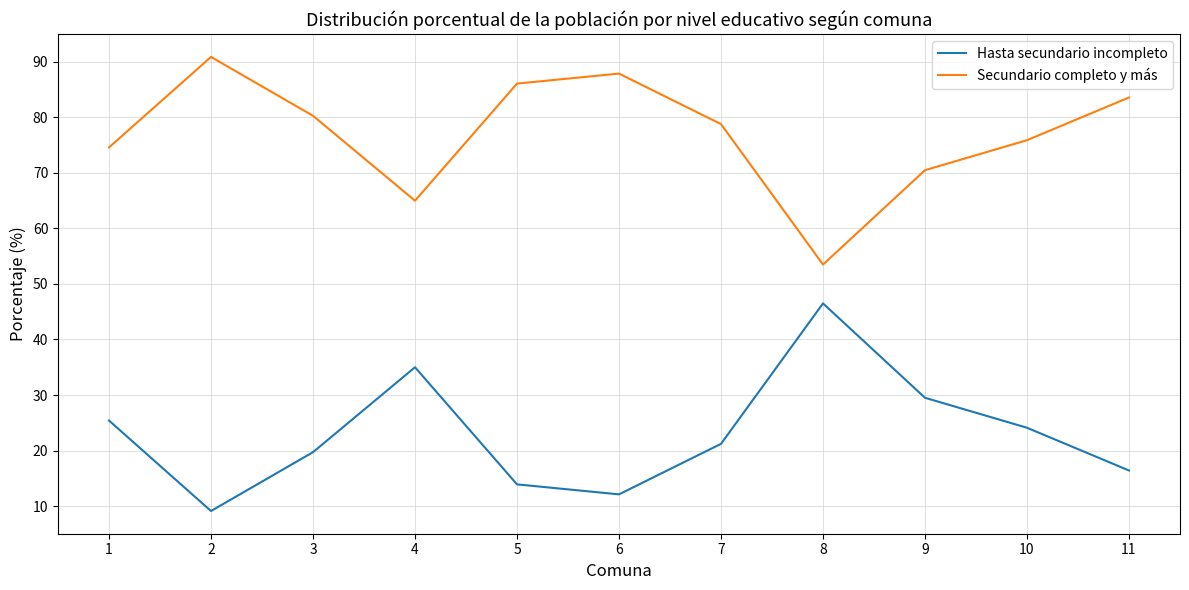

What is the spread (max minus min) of values at 2?

81.8